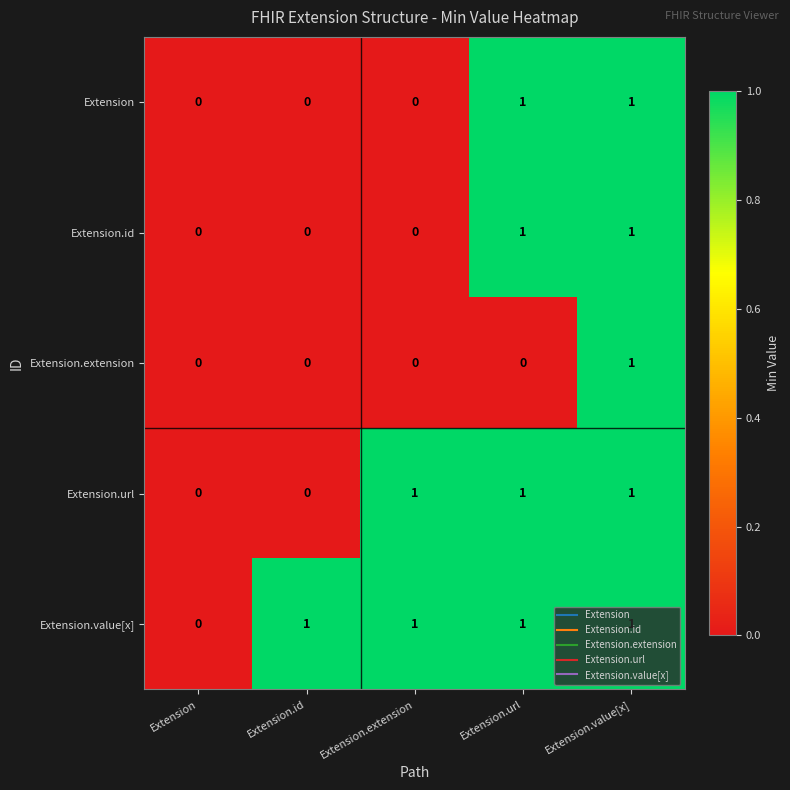

What is the spread (max minus min) of values at Extension.url?

1